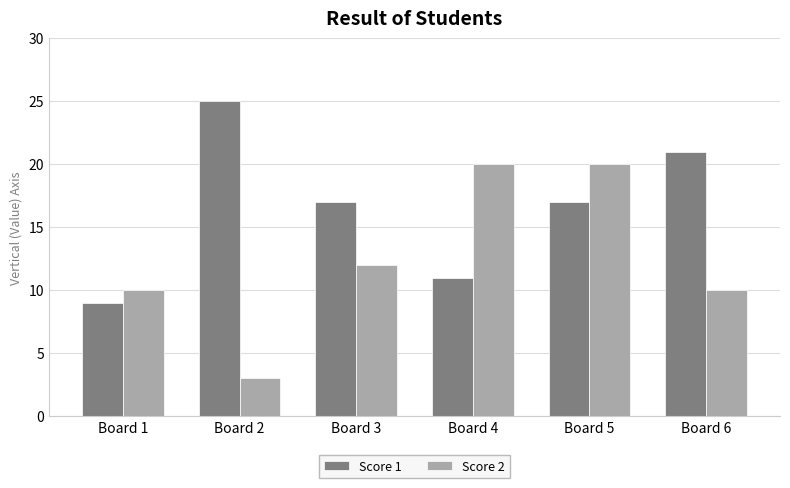

Reading left to right, transcribe all the data shown in this chart.

Score 1: Board 1=9	Board 2=25	Board 3=17	Board 4=11	Board 5=17	Board 6=21
Score 2: Board 1=10	Board 2=3	Board 3=12	Board 4=20	Board 5=20	Board 6=10